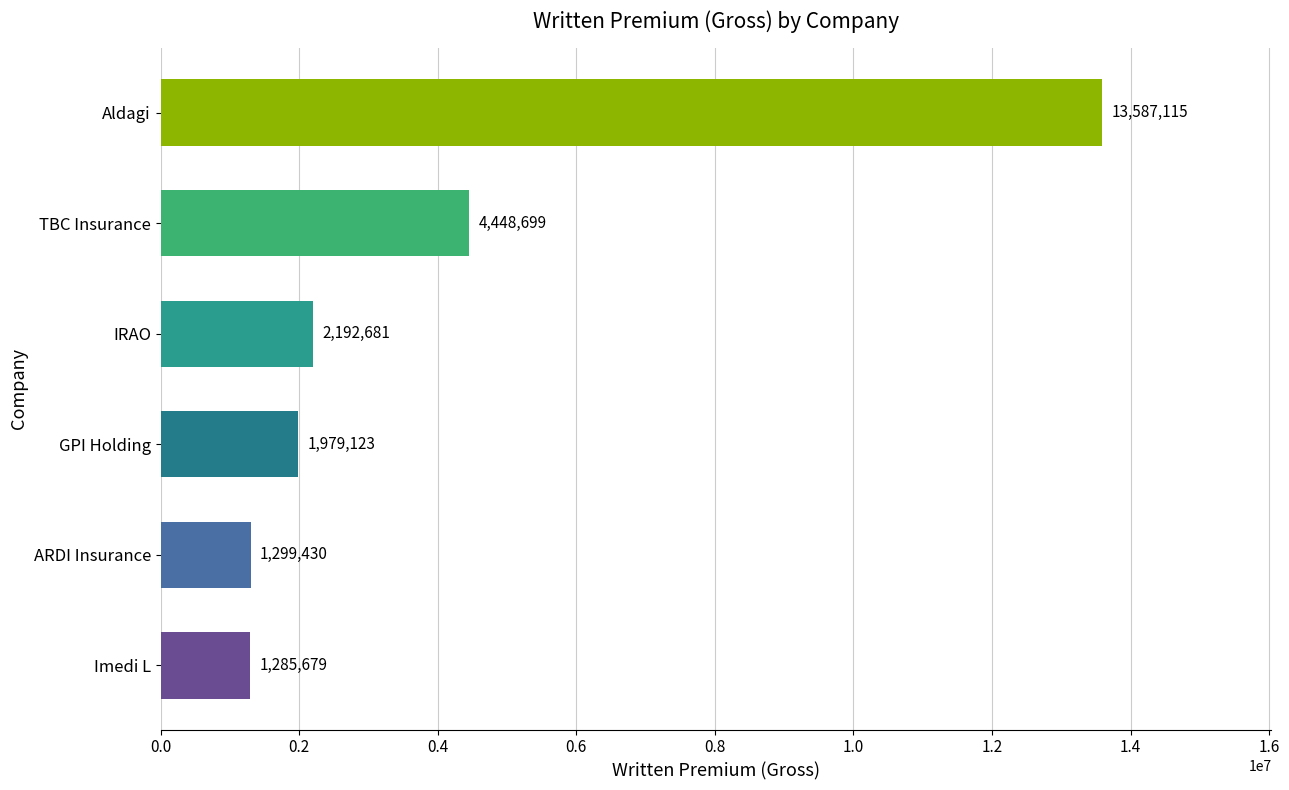

The value at ARDI Insurance is 309644.9. True or false?

False